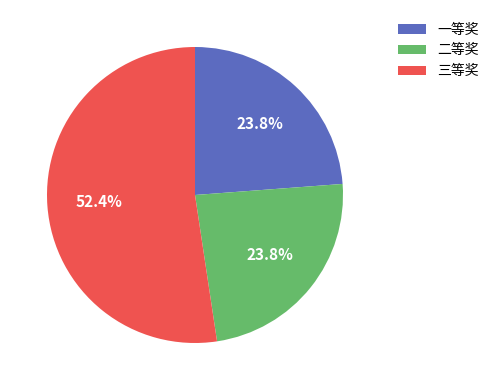

To the nearest percent, what is the combined percentage of 二等奖 and 一等奖?

48%